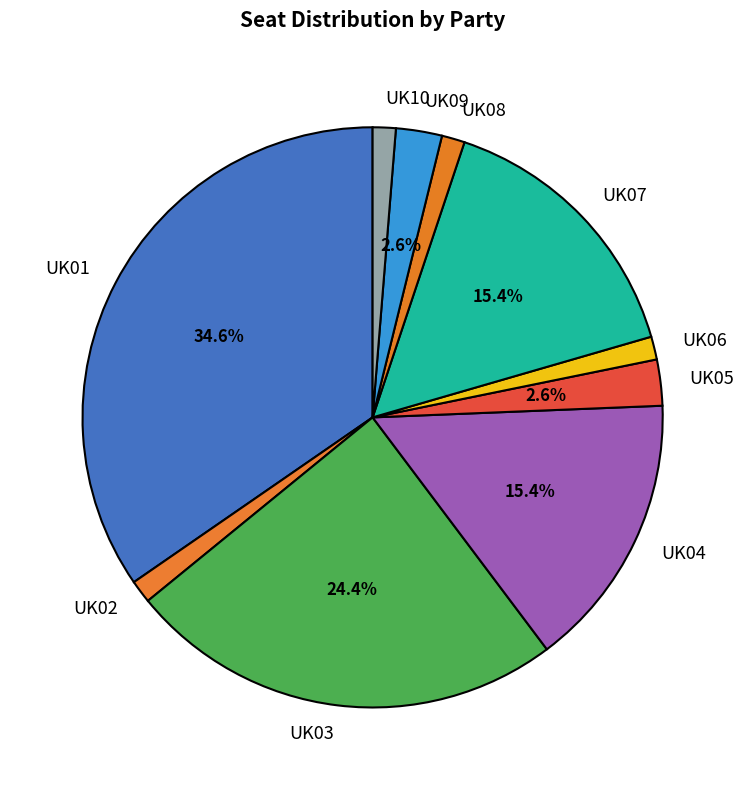

How many segments does this pie chart have?

10